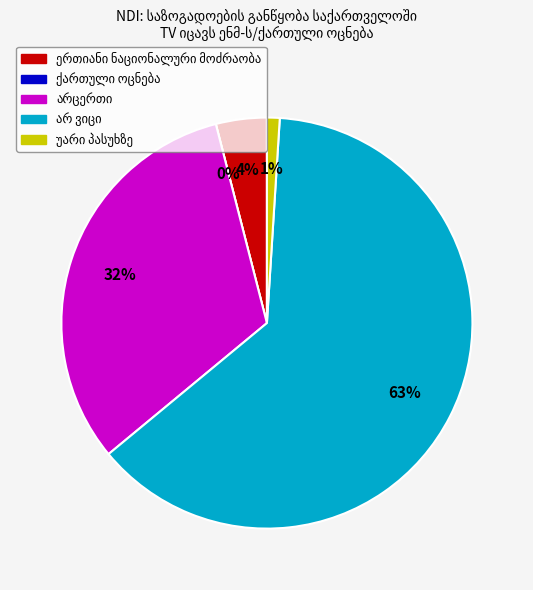

True or false: უარი პასუხზე accounts for 14% of the total.

False